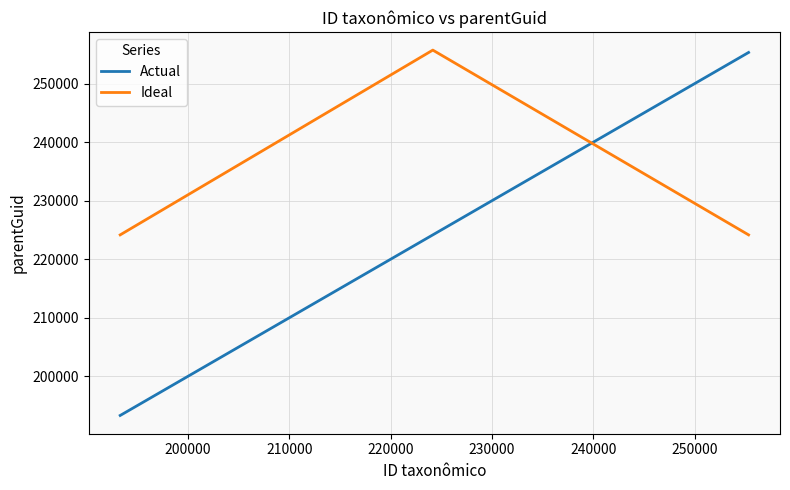

Rank the series by their average value, from highest to lowest.

Ideal, Actual